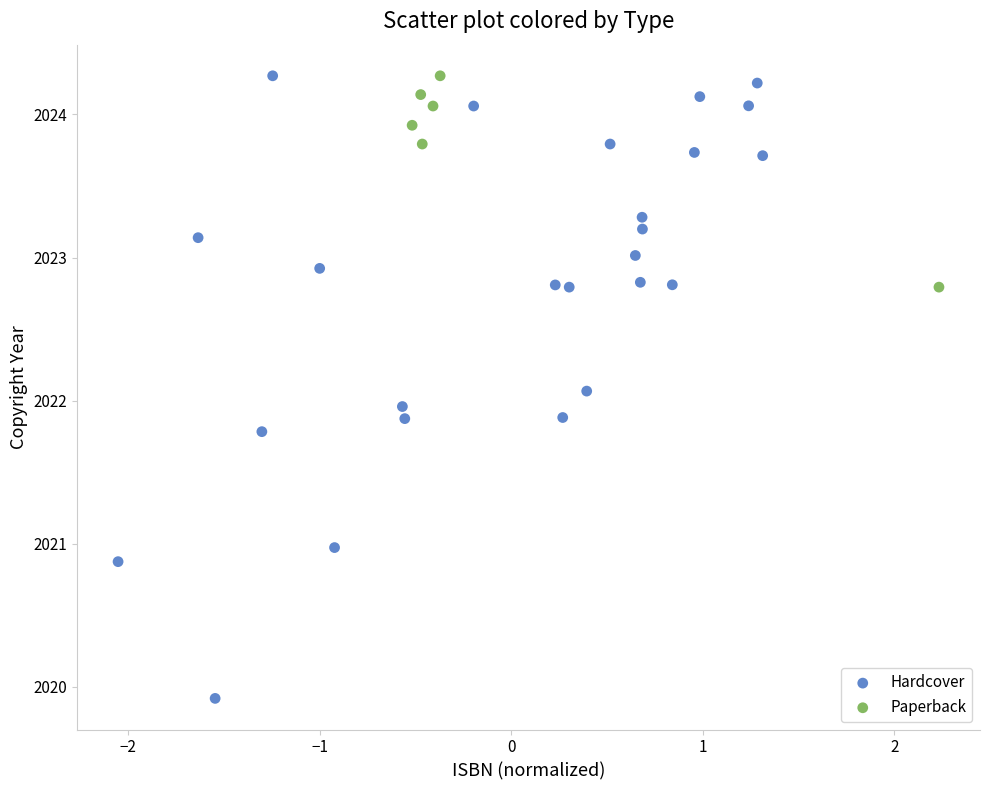

Which series has the widest spread of Y values?

Hardcover